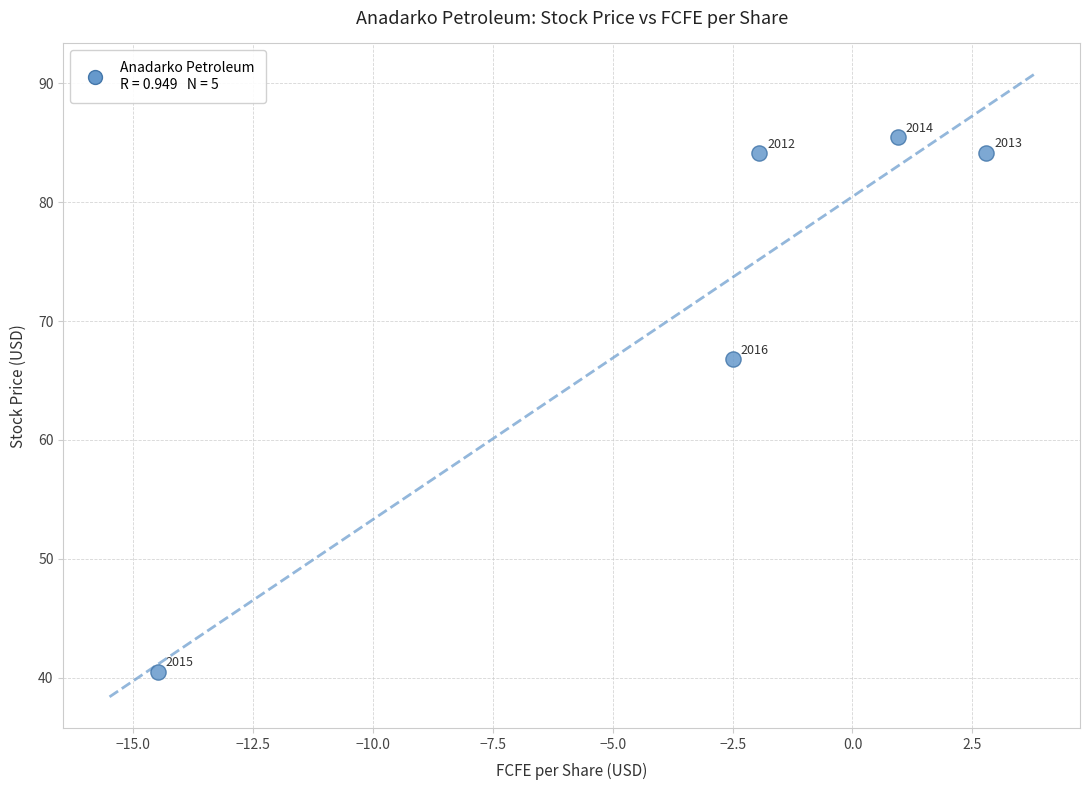

What is the average Y value?

72.2